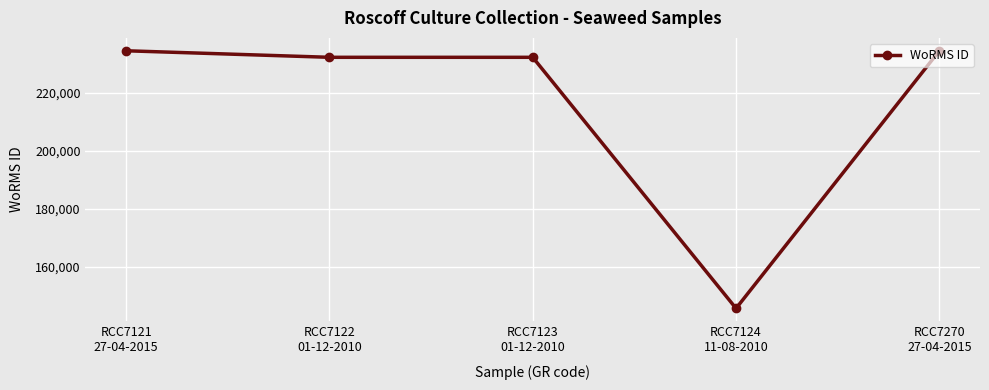

What is the change in value from RCC7121
27-04-2015 to RCC7123
01-12-2010?

-2252